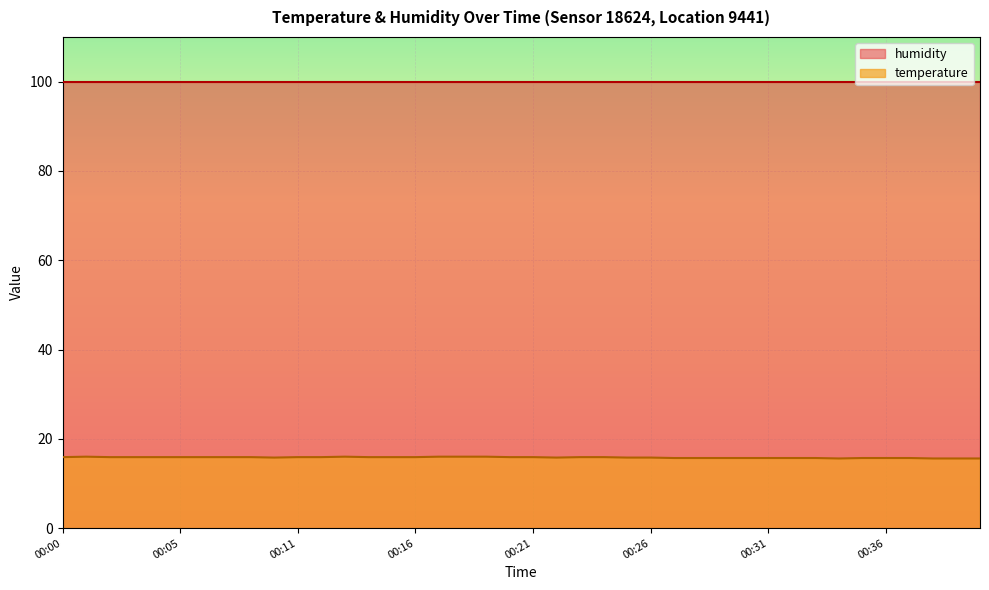

Which series has the largest total across all categories?

humidity